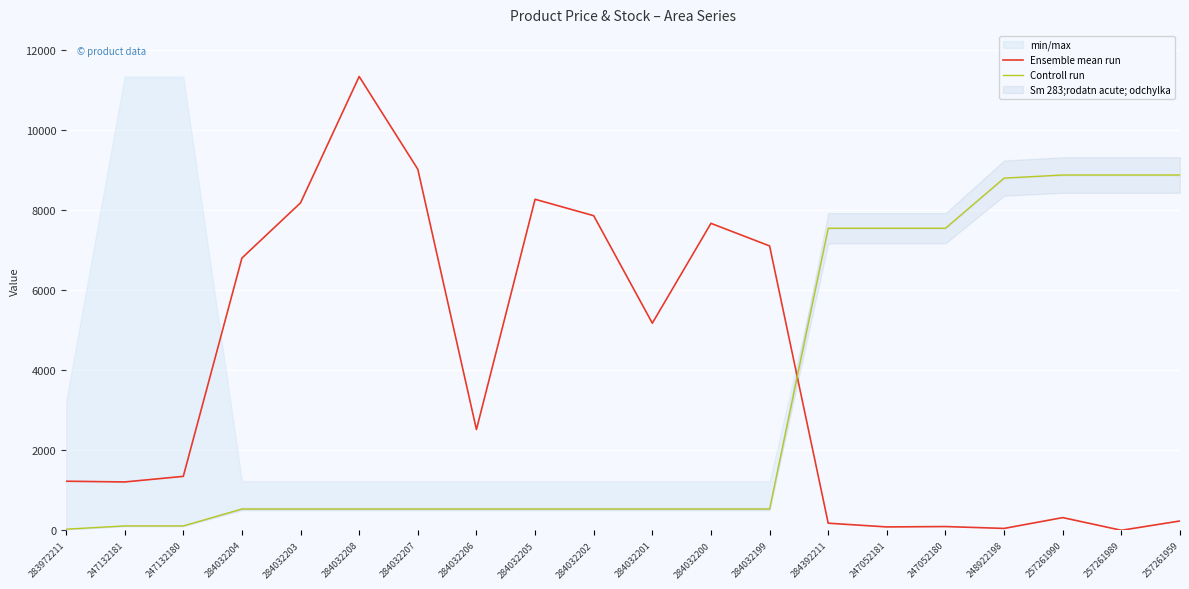

What is the highest value of the Controll run series?

8874.6